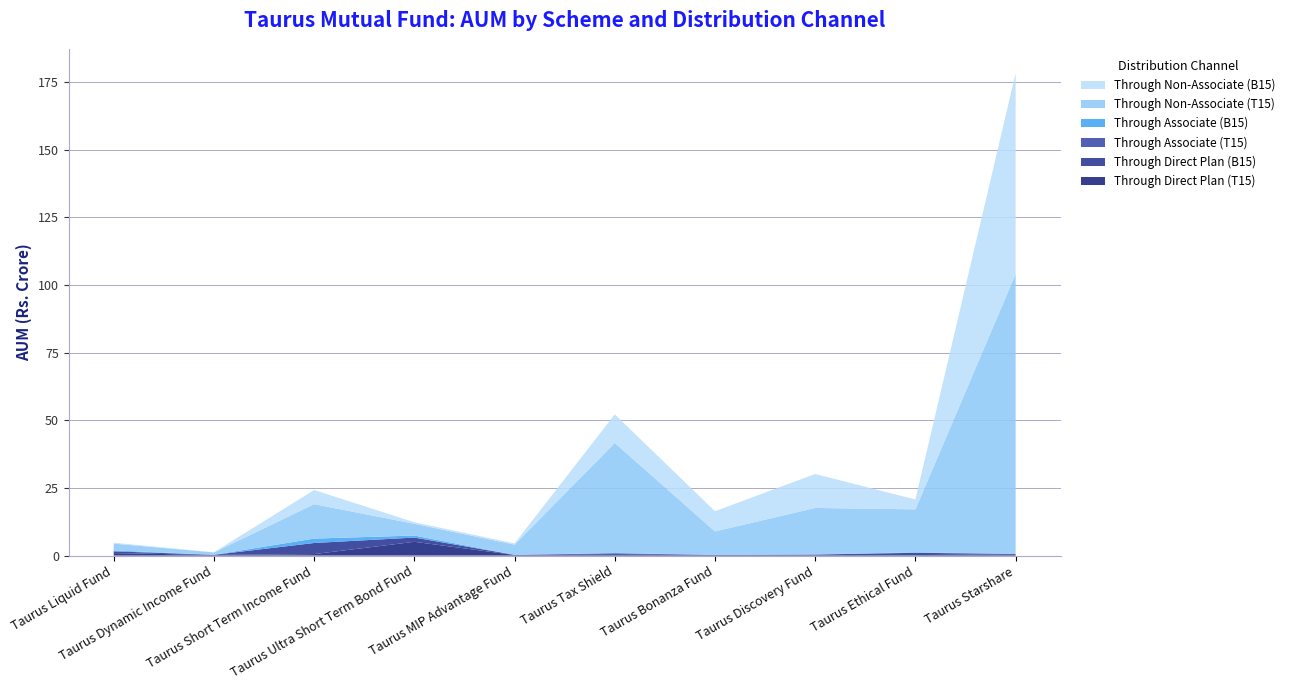

Reading left to right, transcribe all the data shown in this chart.

Through Direct Plan (T15): Taurus Liquid Fund=0.9	Taurus Dynamic Income Fund=0.2	Taurus Short Term Income Fund=0.6	Taurus Ultra Short Term Bond Fund=5.1	Taurus MIP Advantage Fund=0.2	Taurus Tax Shield=0.5	Taurus Bonanza Fund=0.2	Taurus Discovery Fund=0.2	Taurus Ethical Fund=0.2	Taurus Starshare=0.5
Through Direct Plan (B15): Taurus Liquid Fund=0.7	Taurus Dynamic Income Fund=0.0	Taurus Short Term Income Fund=4.1	Taurus Ultra Short Term Bond Fund=1.6	Taurus MIP Advantage Fund=0.1	Taurus Tax Shield=0.3	Taurus Bonanza Fund=0.0	Taurus Discovery Fund=0.2	Taurus Ethical Fund=0.8	Taurus Starshare=0.1
Through Associate (T15): Taurus Liquid Fund=0.0	Taurus Dynamic Income Fund=0.0	Taurus Short Term Income Fund=0.0	Taurus Ultra Short Term Bond Fund=0.0	Taurus MIP Advantage Fund=0.0	Taurus Tax Shield=0.0	Taurus Bonanza Fund=0.0	Taurus Discovery Fund=0.0	Taurus Ethical Fund=0.0	Taurus Starshare=0.0
Through Associate (B15): Taurus Liquid Fund=0.3	Taurus Dynamic Income Fund=0.0	Taurus Short Term Income Fund=1.6	Taurus Ultra Short Term Bond Fund=0.7	Taurus MIP Advantage Fund=0.0	Taurus Tax Shield=0.1	Taurus Bonanza Fund=0.0	Taurus Discovery Fund=0.0	Taurus Ethical Fund=0.2	Taurus Starshare=0.0
Through Non-Associate (T15): Taurus Liquid Fund=2.5	Taurus Dynamic Income Fund=0.9	Taurus Short Term Income Fund=12.7	Taurus Ultra Short Term Bond Fund=4.3	Taurus MIP Advantage Fund=3.8	Taurus Tax Shield=40.7	Taurus Bonanza Fund=8.7	Taurus Discovery Fund=17.2	Taurus Ethical Fund=15.9	Taurus Starshare=103.4
Through Non-Associate (B15): Taurus Liquid Fund=0.3	Taurus Dynamic Income Fund=0.0	Taurus Short Term Income Fund=5.2	Taurus Ultra Short Term Bond Fund=0.6	Taurus MIP Advantage Fund=0.5	Taurus Tax Shield=10.5	Taurus Bonanza Fund=7.5	Taurus Discovery Fund=12.5	Taurus Ethical Fund=3.6	Taurus Starshare=74.1